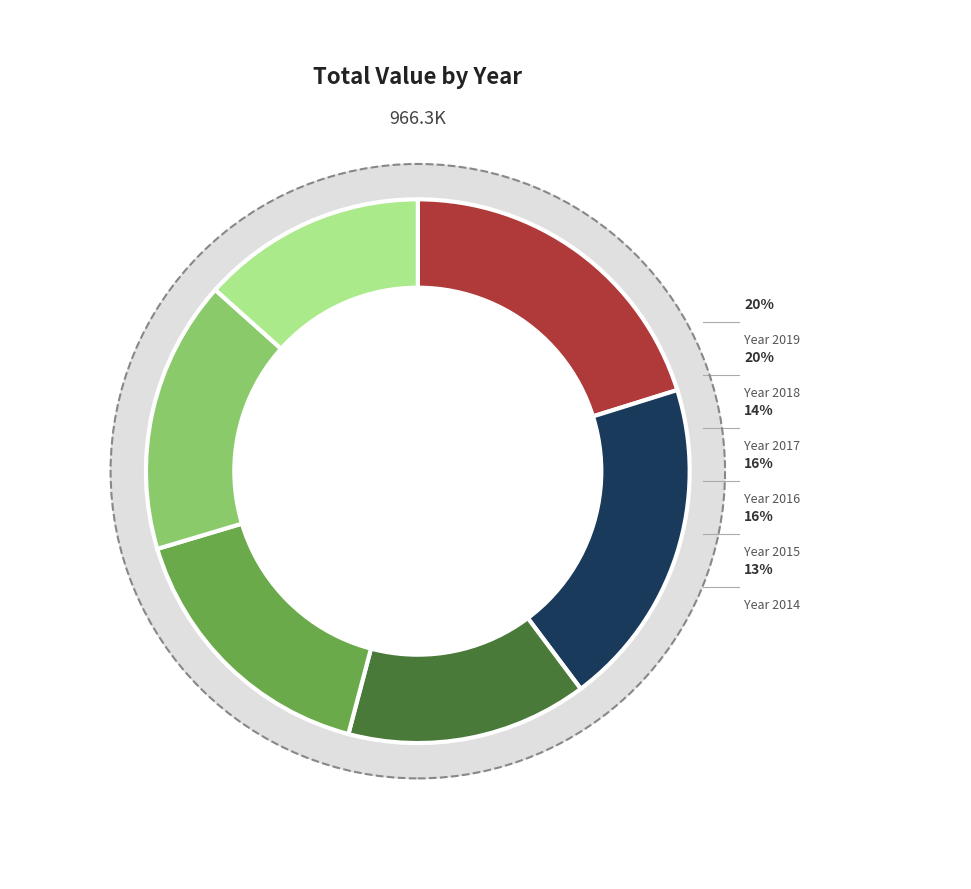

What is the change in value from 2017 to 2014?

-9277